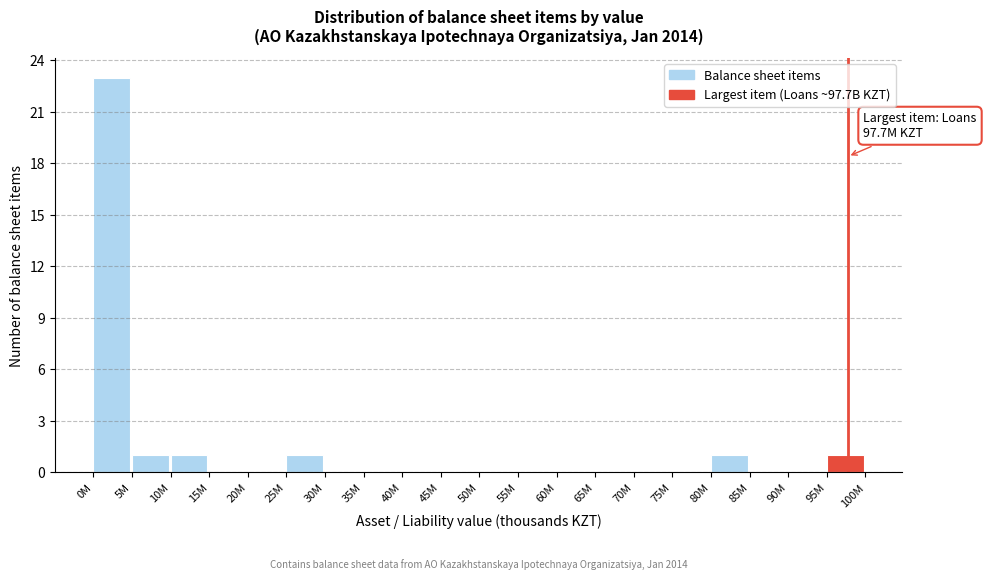

Reading left to right, what are all the values shown in this chart?

0M=23	5M=1	10M=1	15M=0	20M=0	25M=1	30M=0	35M=0	40M=0	45M=0	50M=0	55M=0	60M=0	65M=0	70M=0	75M=0	80M=1	85M=0	90M=0	95M=1